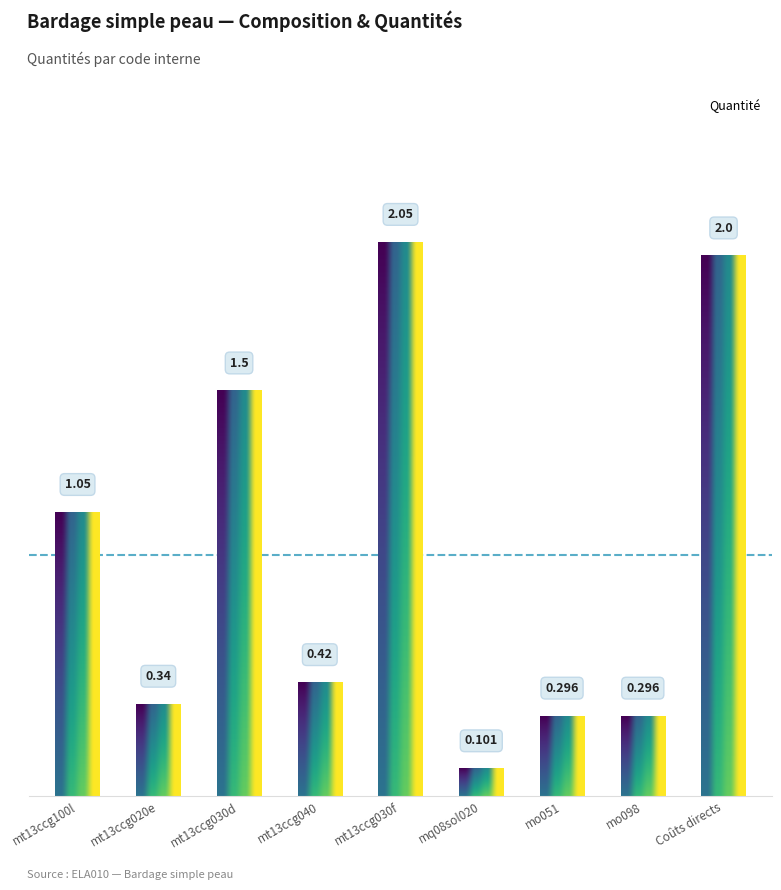

What is the label of the 6th bar from the right?

mt13ccg040